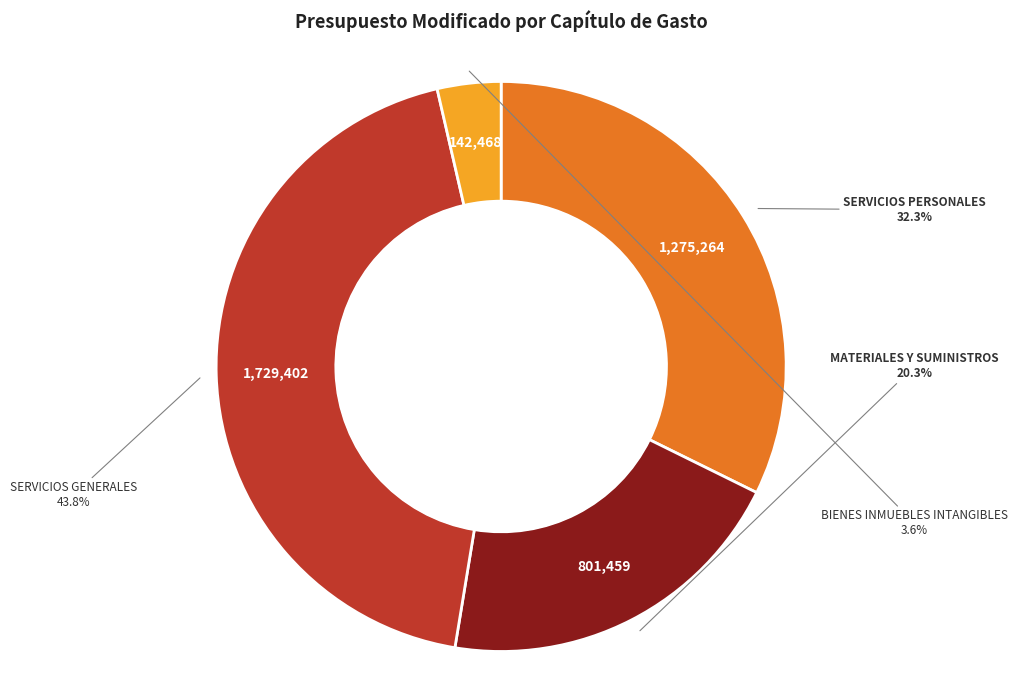

Does any single category account for the majority?

No